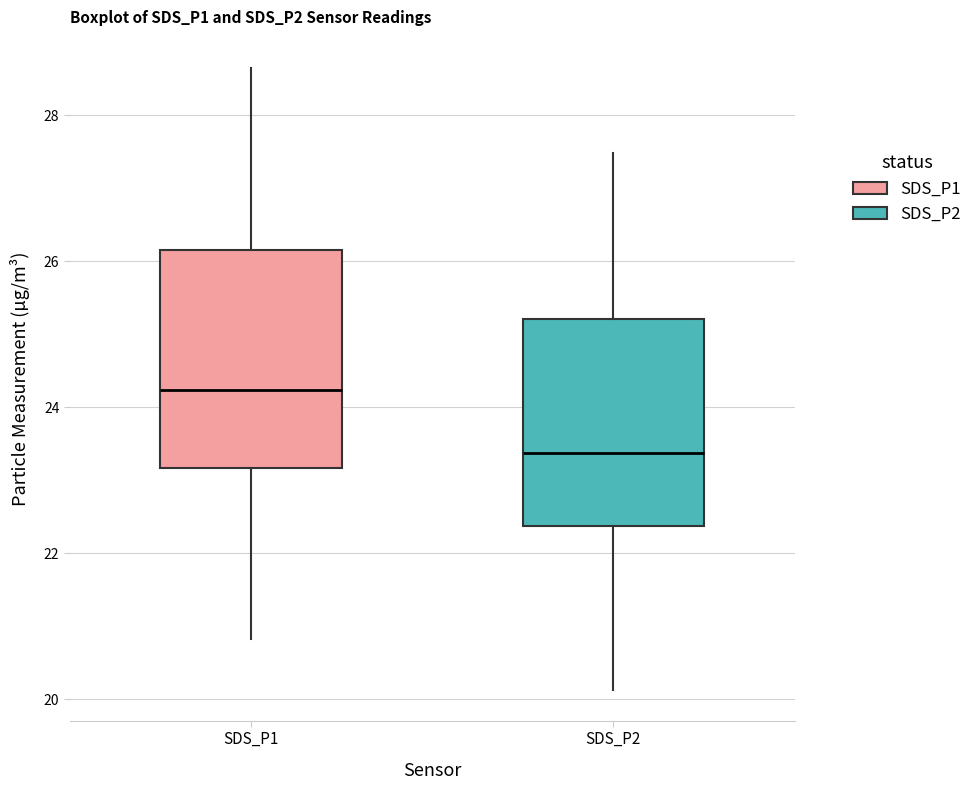

Which box has the lowest median line?

SDS_P2